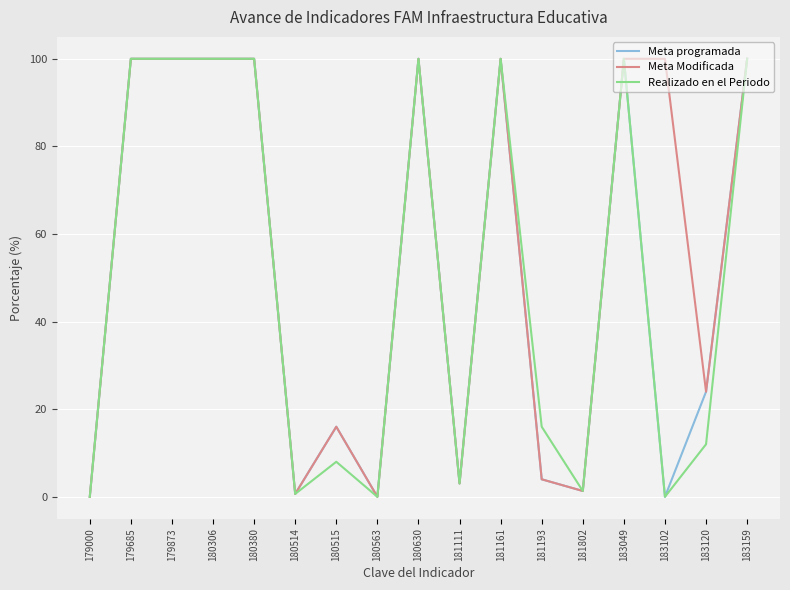

What is the spread (max minus min) of values at 183102?

100.0